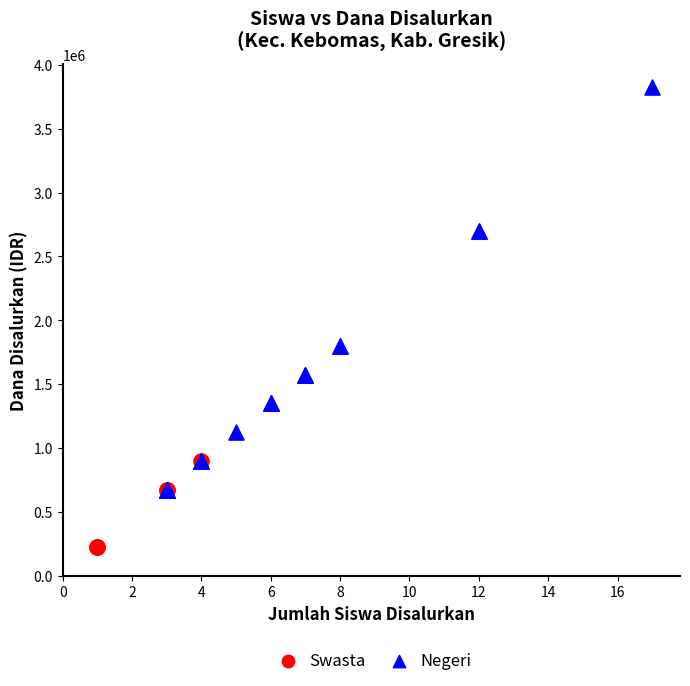

Which series has the widest spread of Y values?

Negeri